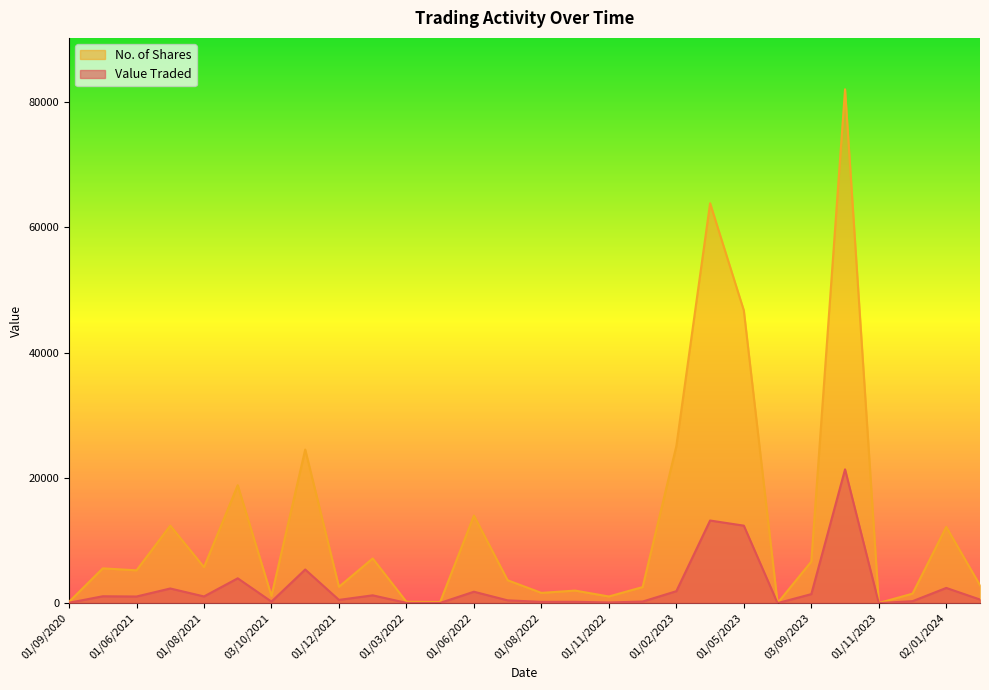

The value of Value Traded at 01/06/2021 is 1872. True or false?

False